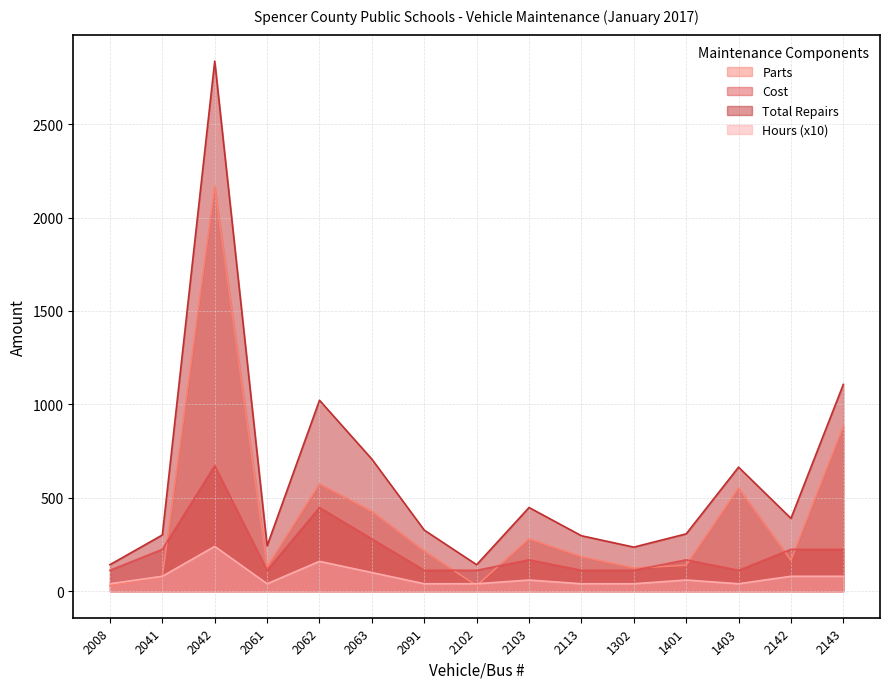

List the series in order of their peak value, lowest first.

Hours (x10), Cost, Parts, Total Repairs